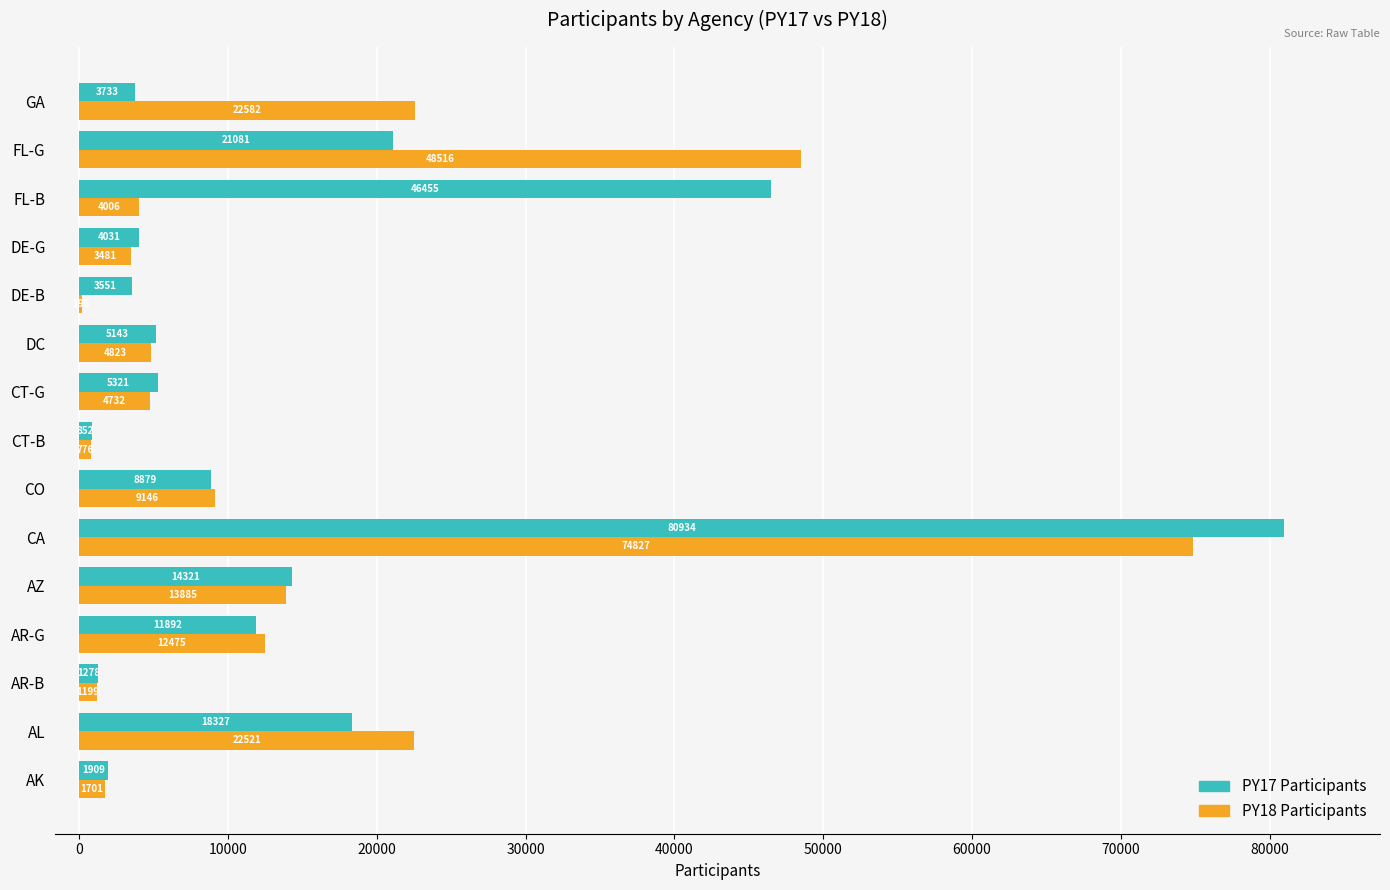

The PY18 Participants series shows 20431 at AR-G. True or false?

False